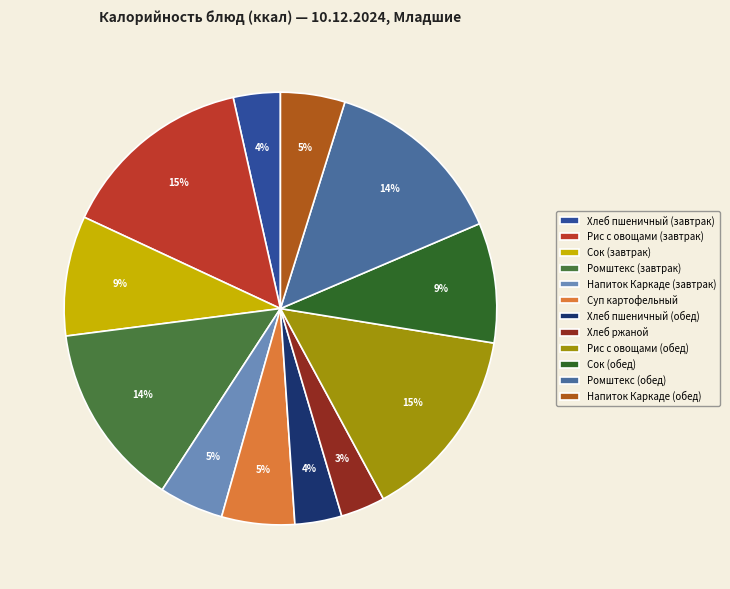

To the nearest percent, what is the difference between the Напиток Каркаде (обед) and Ромштекс (завтрак) slice percentages?

9%